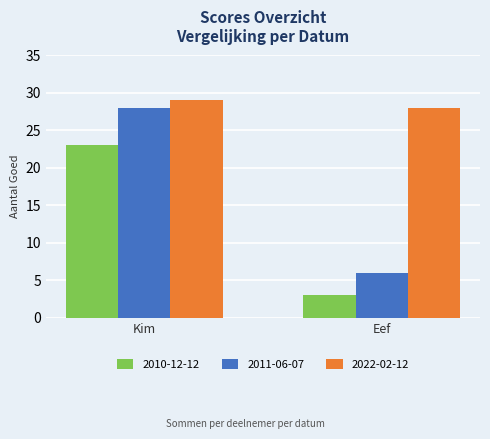

Is the value of 2022-02-12 at Kim greater than the value of 2010-12-12 at Eef?

Yes